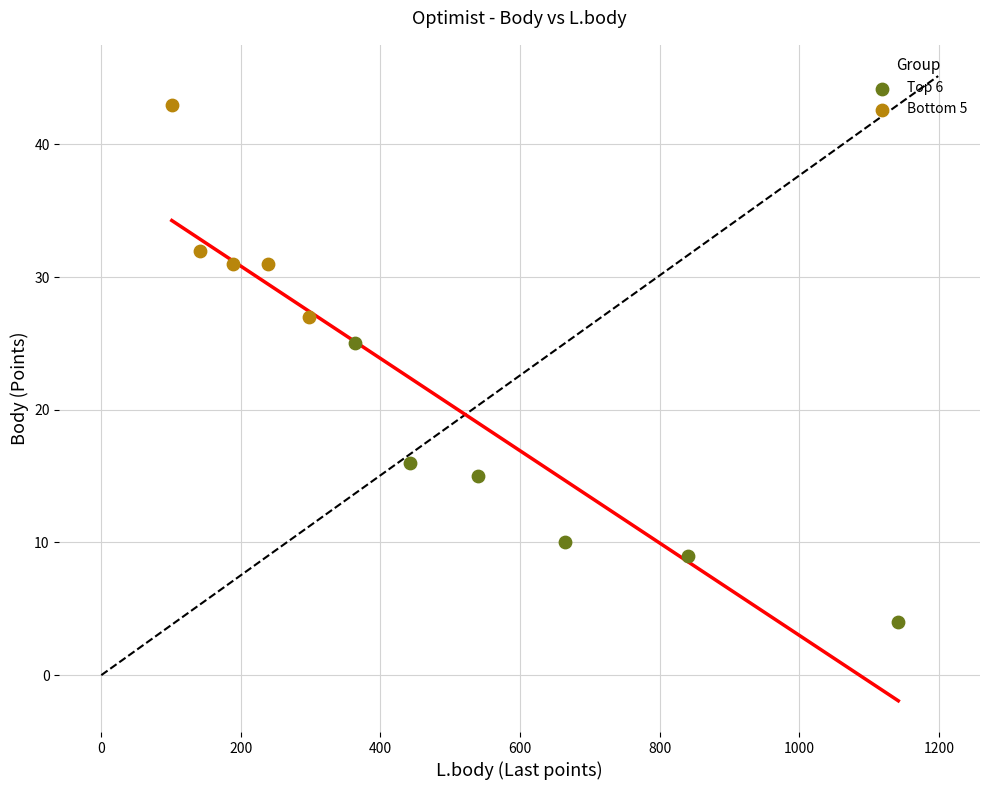

Which series reaches the minimum Y coordinate?

Top 6